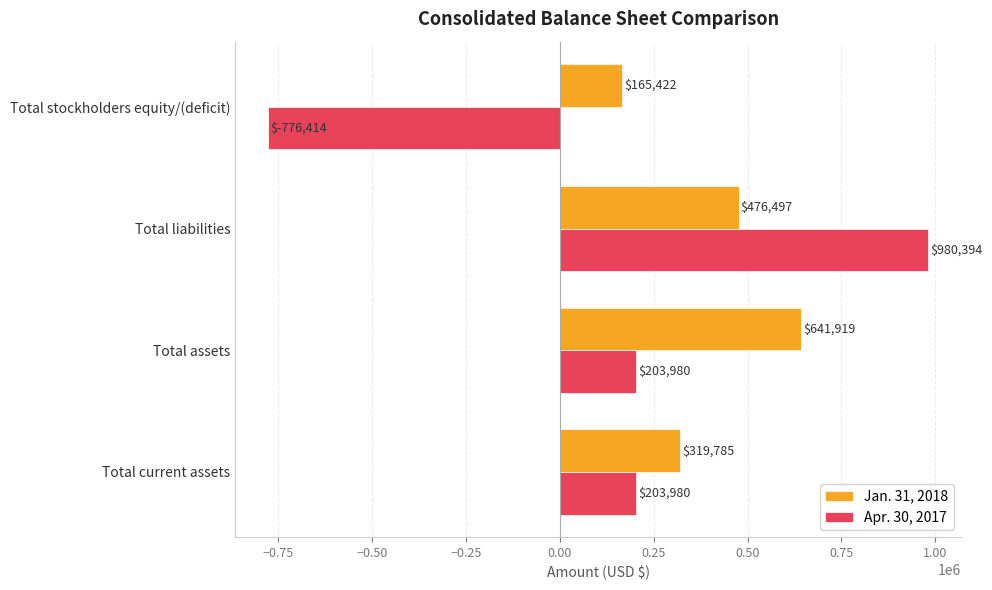

List the series in order of their overall mean, highest first.

Jan. 31, 2018, Apr. 30, 2017